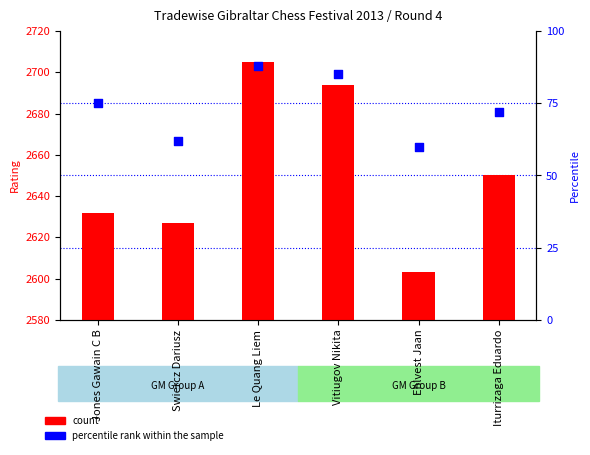

At which category is the sum across all series the highest?

Le Quang Liem